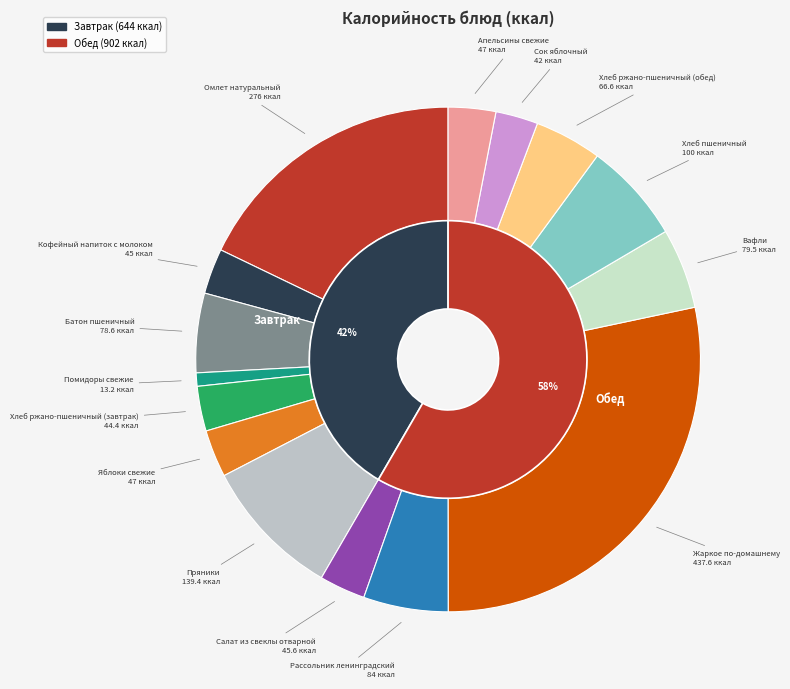

True or false: Омлет натуральный accounts for 18% of the total.

True